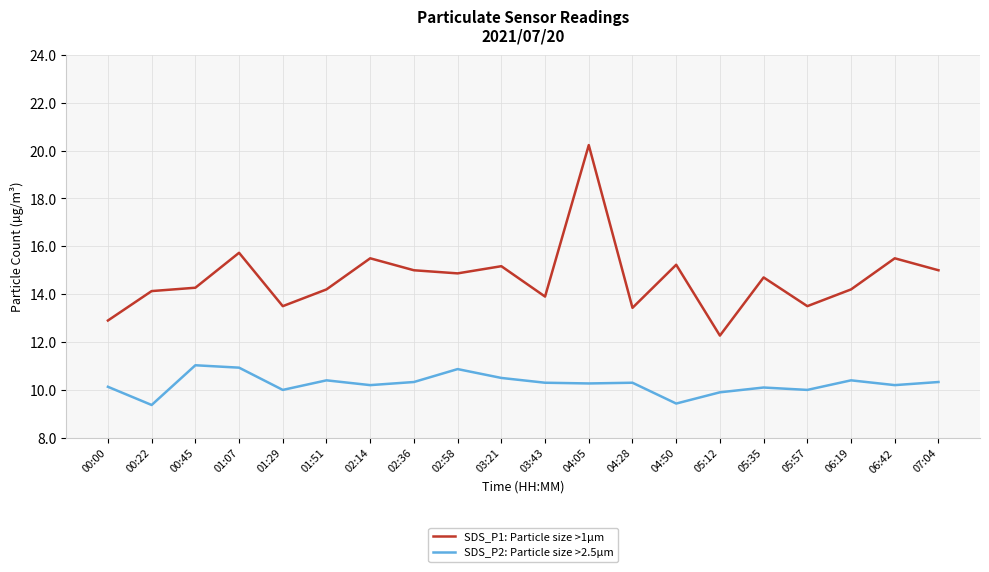

In SDS_P1: Particle size >1µm, how many points are lower than both neighbors (excluding endpoints)?

6